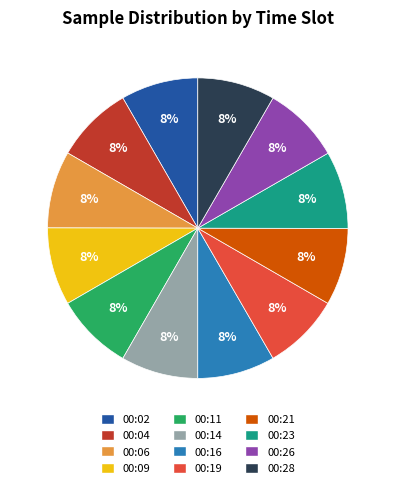

To the nearest percent, what portion does 00:16 represent?

8%